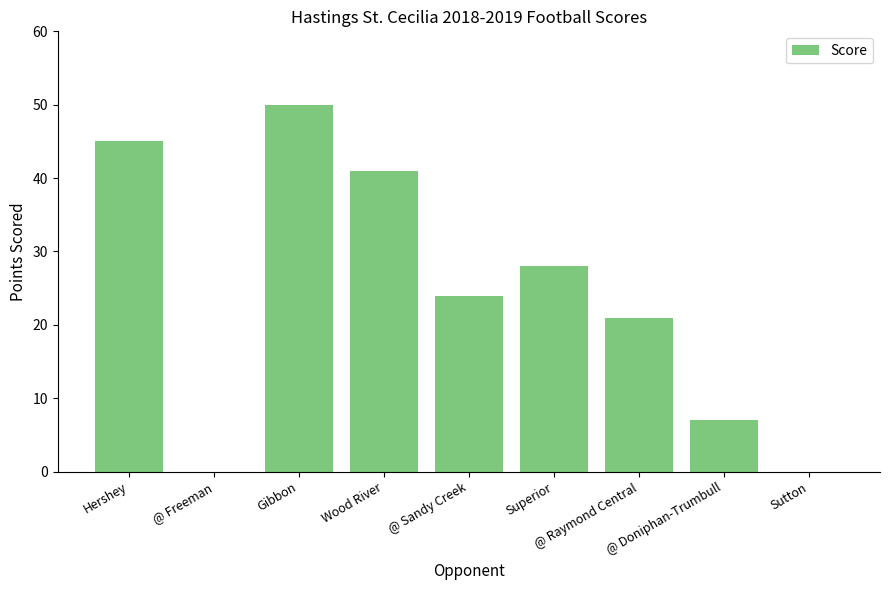

Where does the data first go above 24?

Hershey